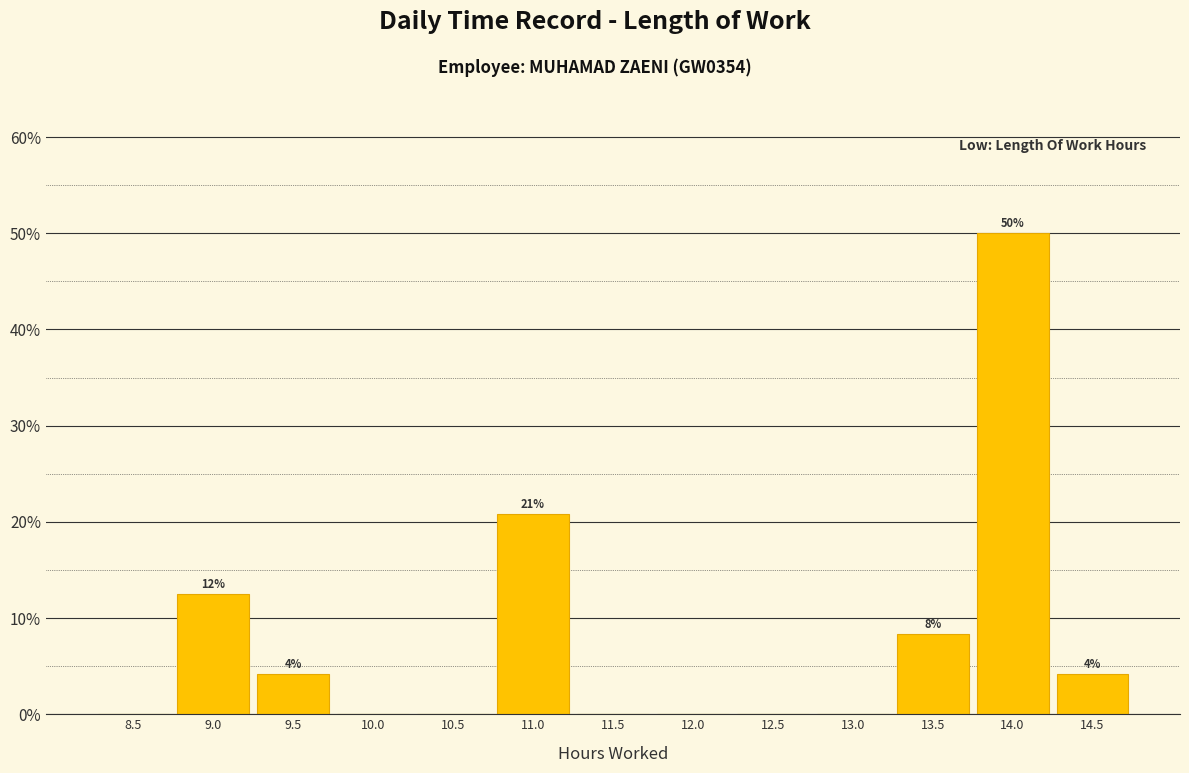

Reading right to left, what are all the values shown in this chart?

14.5=4.2	14.0=50.0	13.5=8.3	13.0=0.0	12.5=0.0	12.0=0.0	11.5=0.0	11.0=20.8	10.5=0.0	10.0=0.0	9.5=4.2	9.0=12.5	8.5=0.0